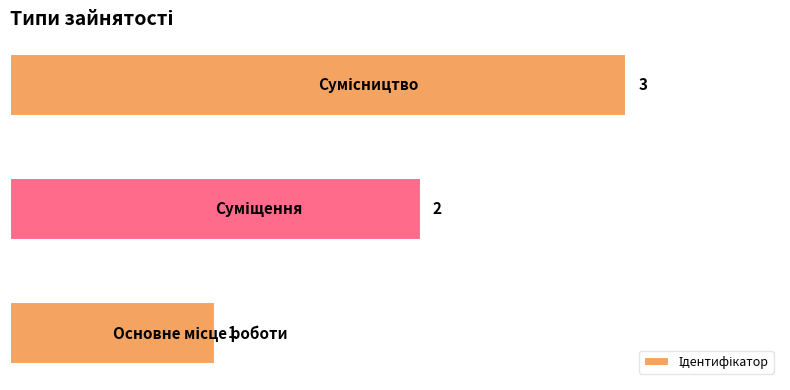

How many values are between 1 and 3?

3